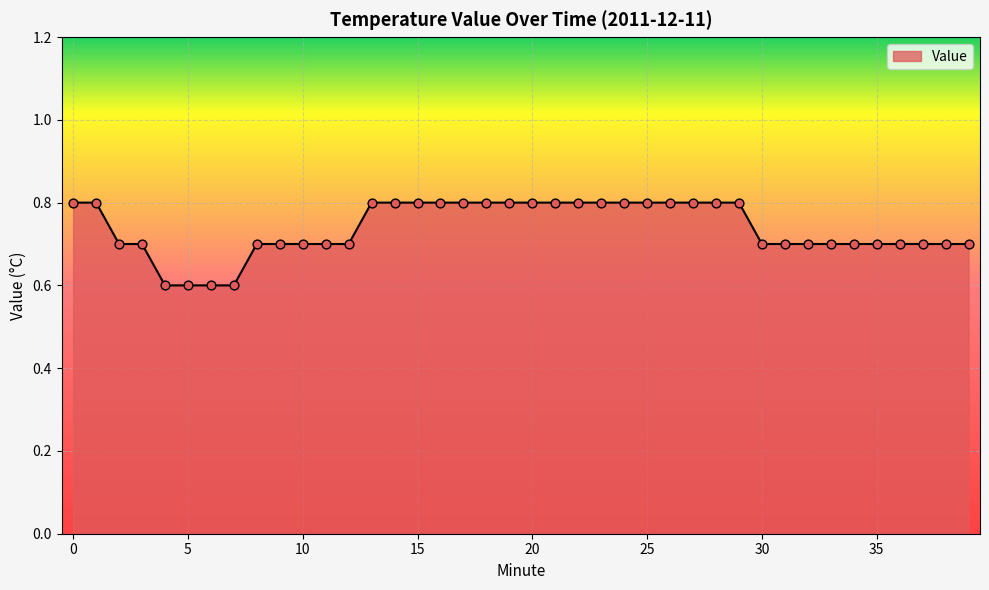

How many lines are shown in the chart?

1